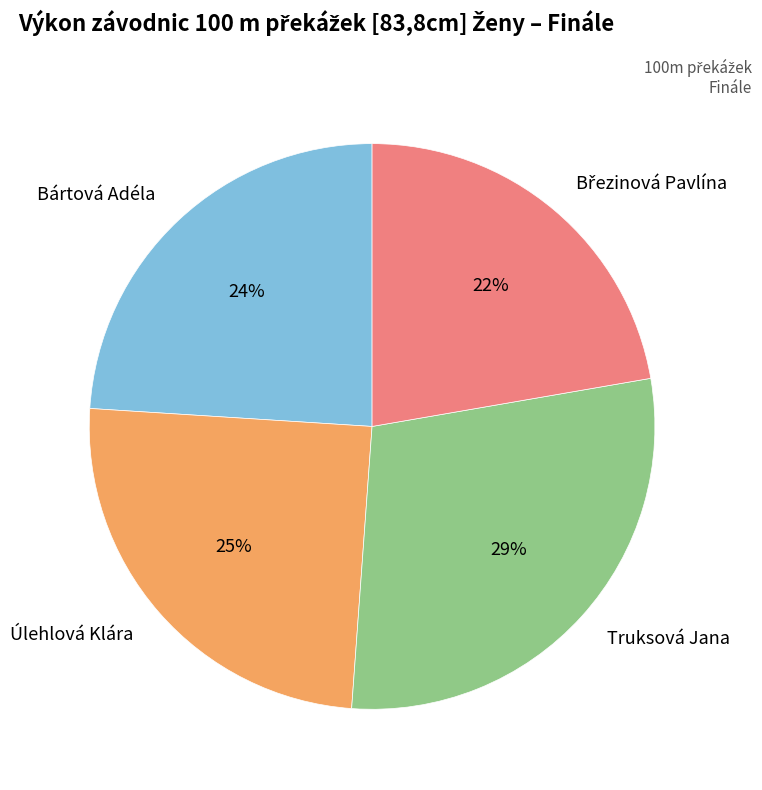

Is there any slice that represents more than half of the pie?

No